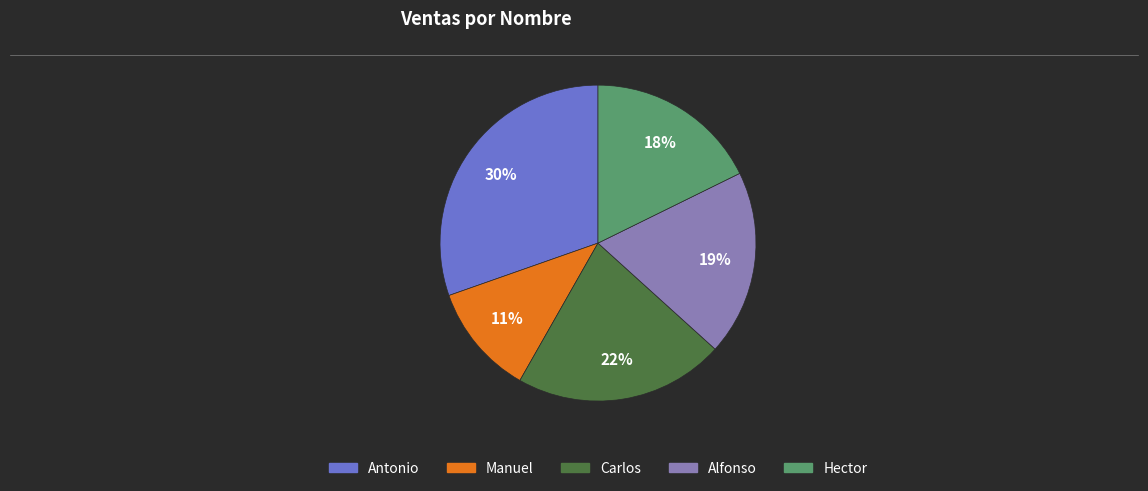

The Manuel slice represents 11% of the pie. True or false?

True